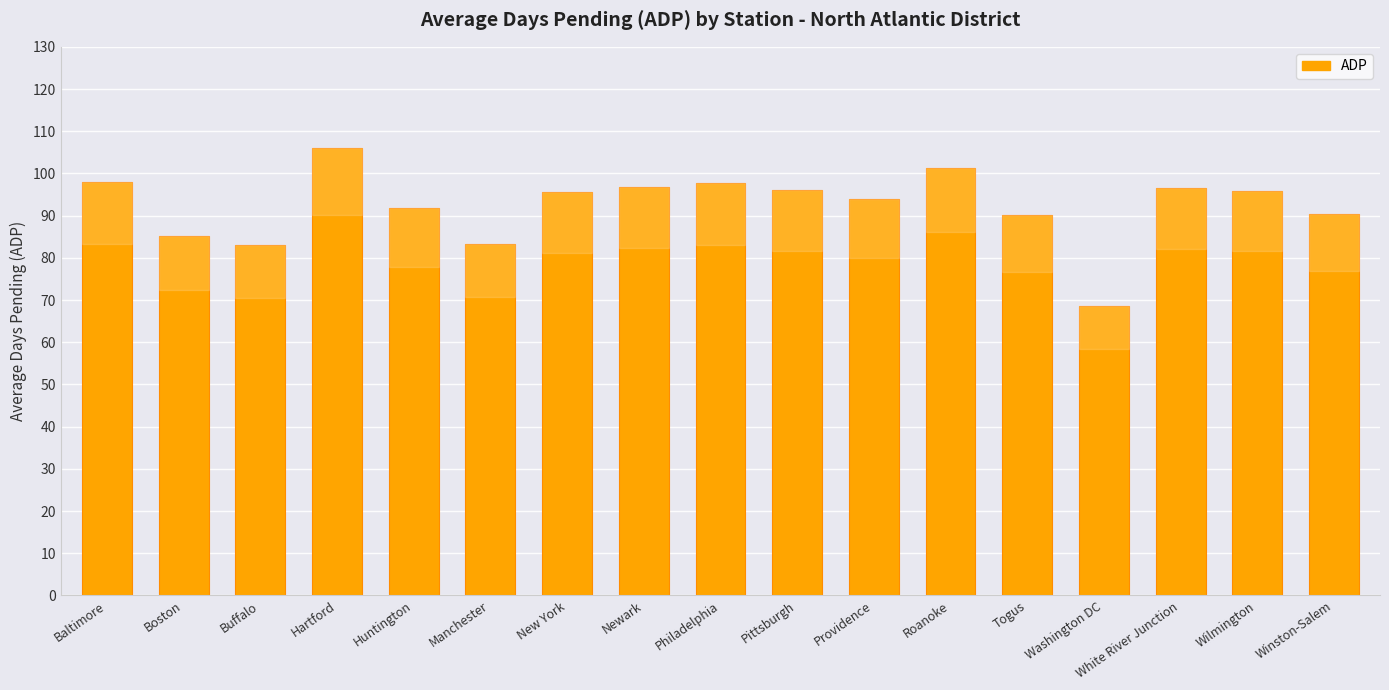

Read the value at Pittsburgh.

96.1